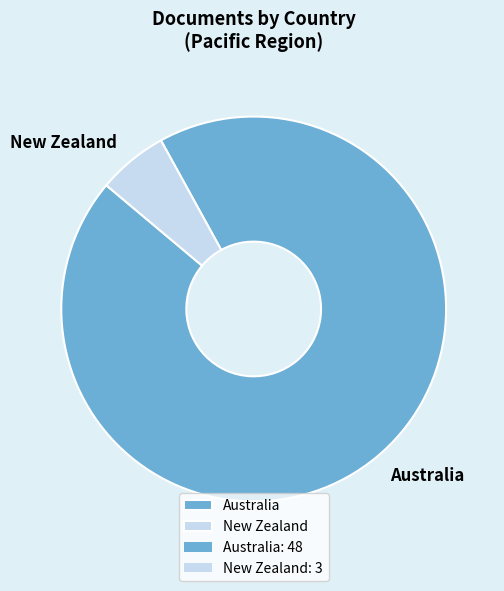

True or false: New Zealand accounts for 1% of the total.

False